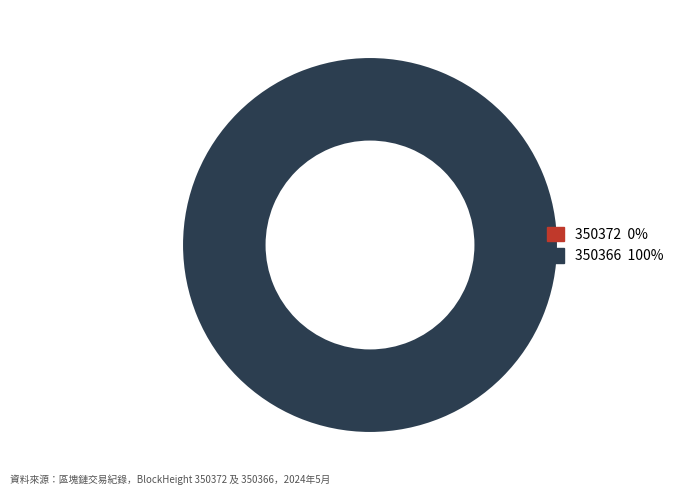

Which category has the smallest portion of the pie?

350372